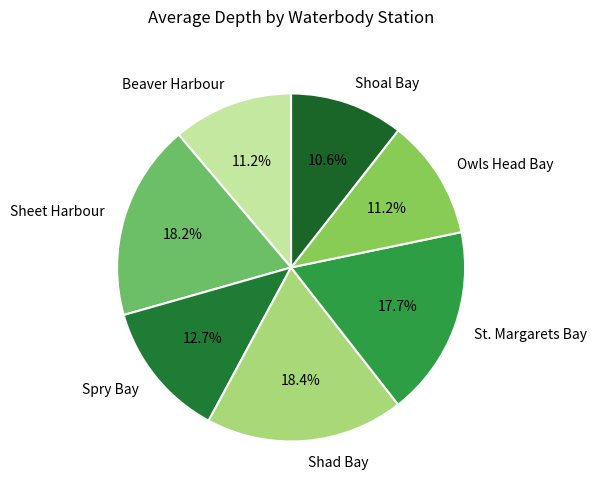

Does any single category account for the majority?

No